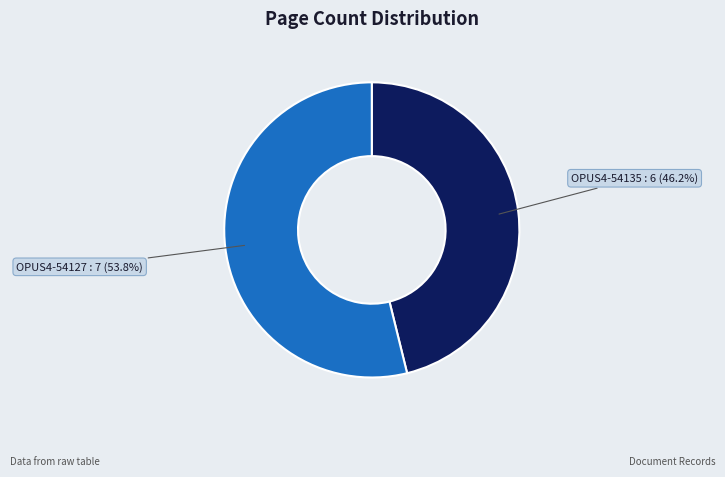

Is there any slice that represents more than half of the pie?

Yes